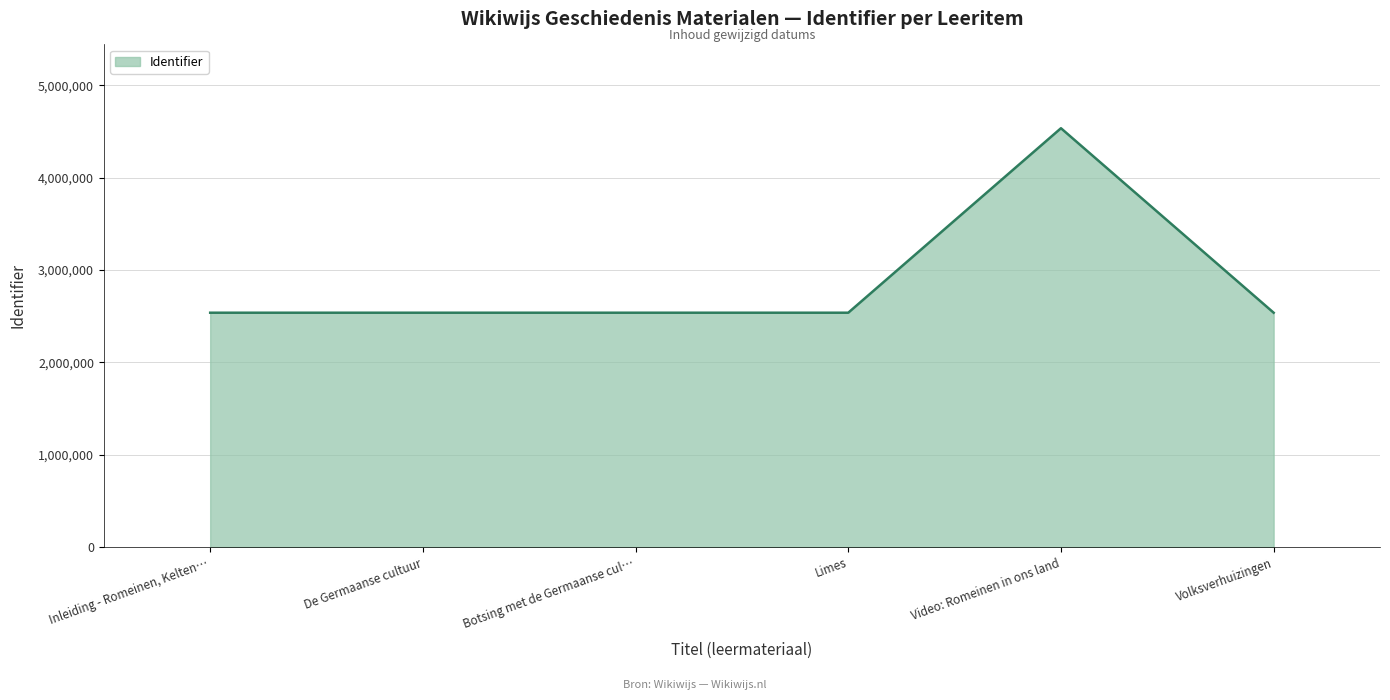

The value at Volksverhuizingen is 3553523. True or false?

False